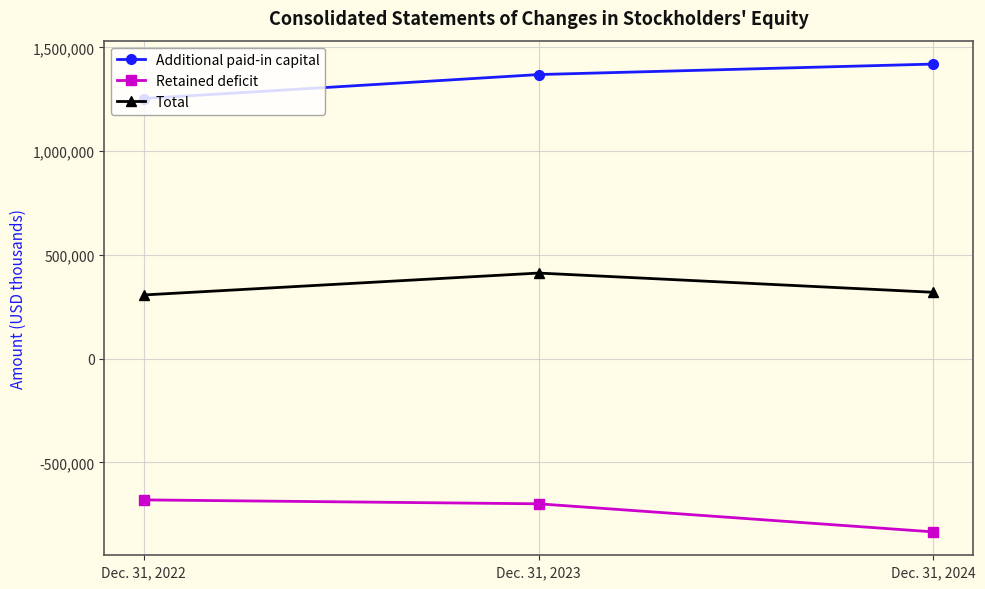

At how many categories does at least one series exceed 1083091?

3